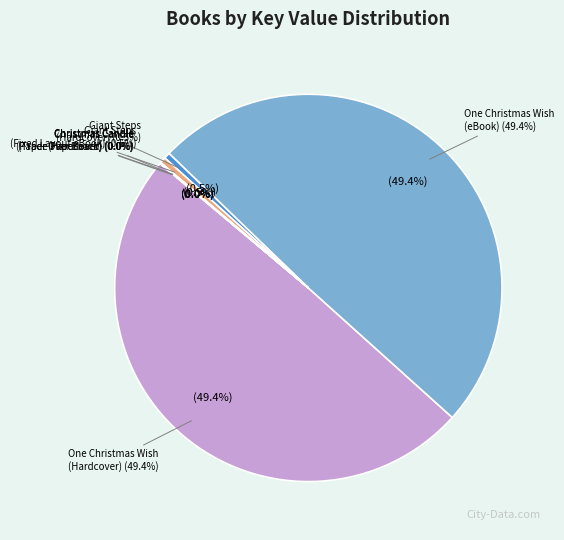

Which category has the smallest portion of the pie?

Christmas Candle (Paper Over Board)